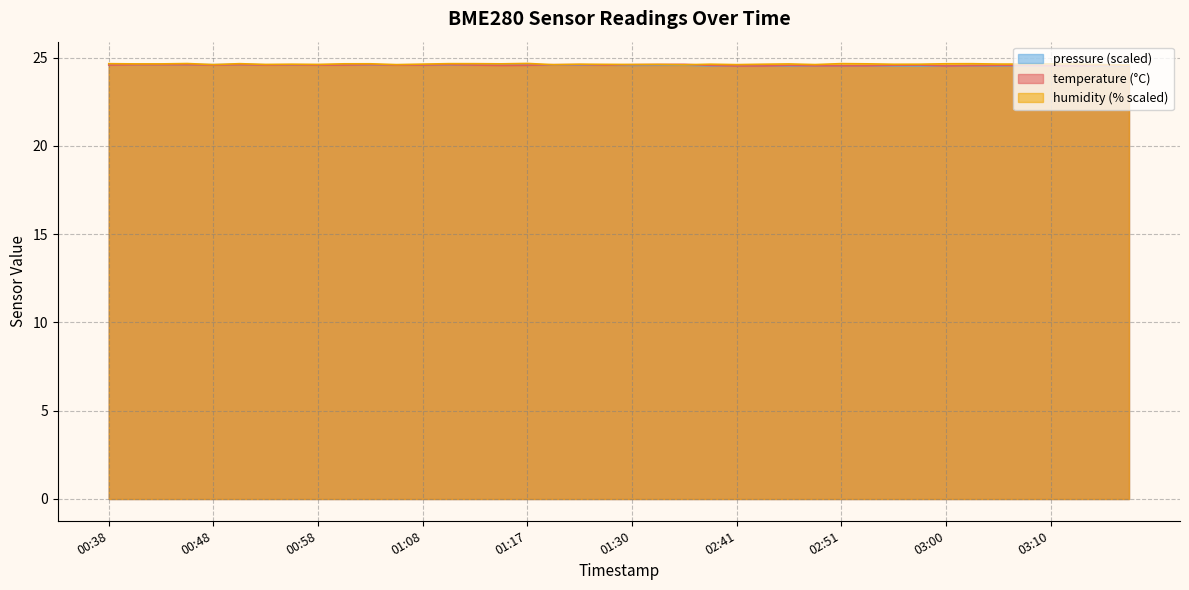

At which label is temperature closest to 24?

02:41